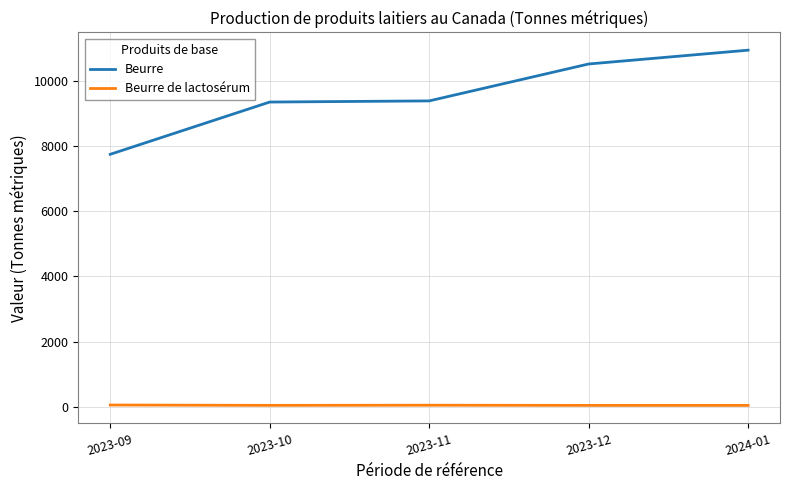

Rank the series by their maximum value, from lowest to highest.

Beurre de lactosérum, Beurre